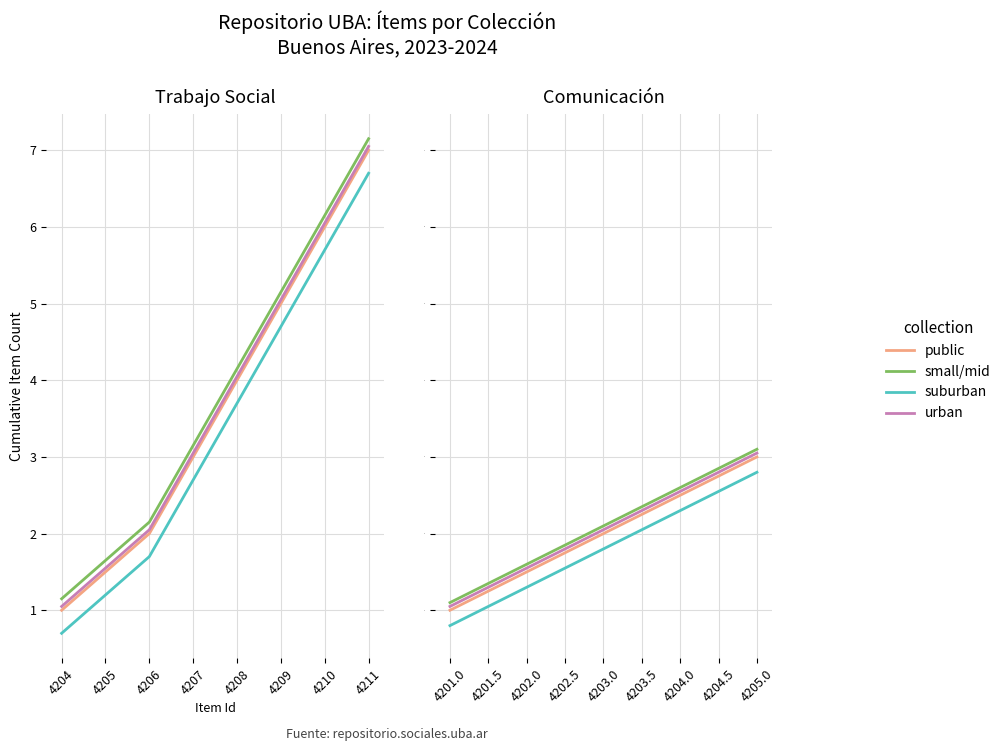

The value of small/mid at 4201.0 is 0.3. True or false?

False